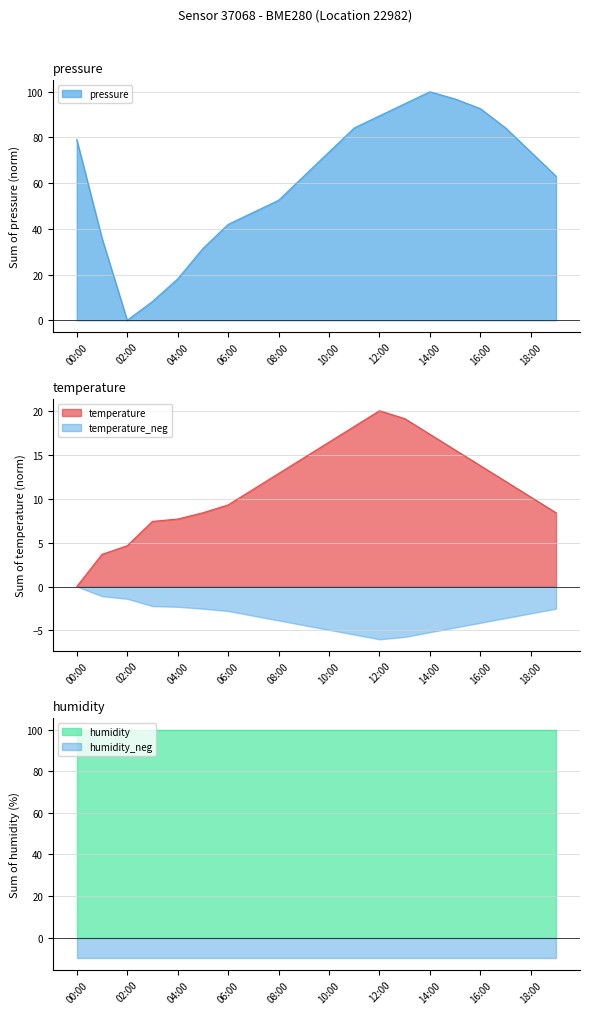

The value of pressure at 10:00 is 44.7. True or false?

False